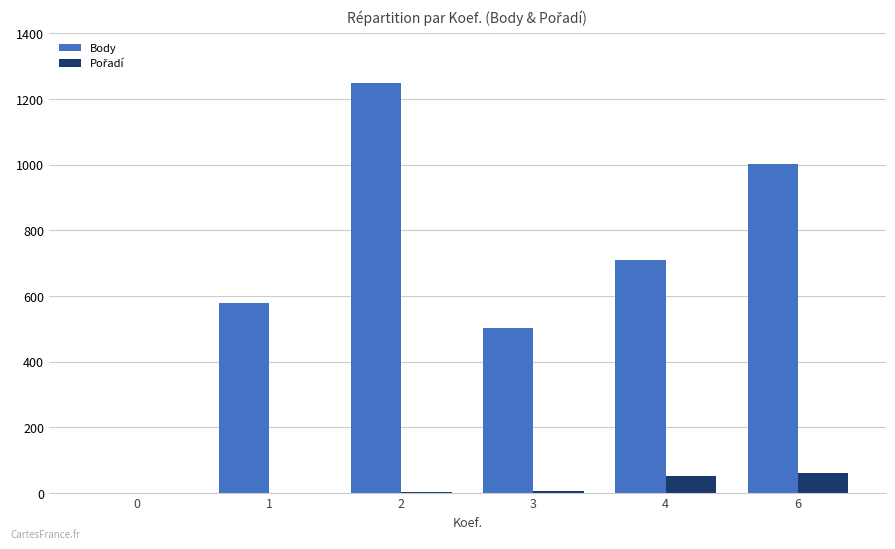

How many groups of bars are there?

6